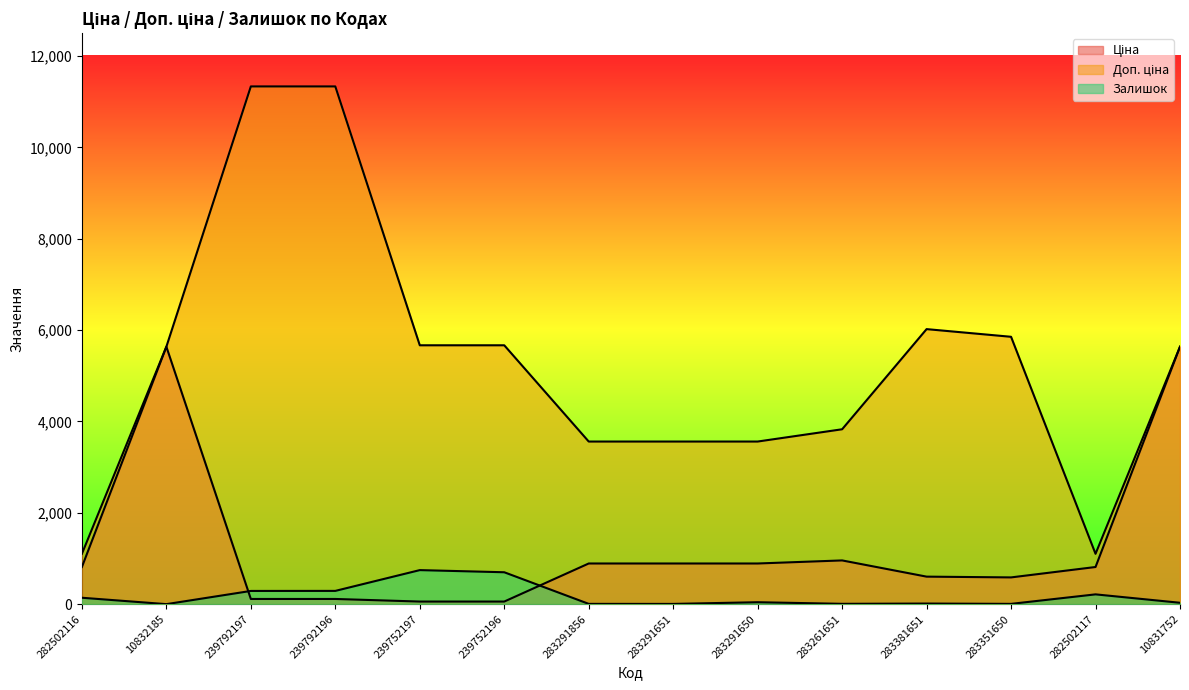

How many interior local peaks does the Доп. ціна series have?

1